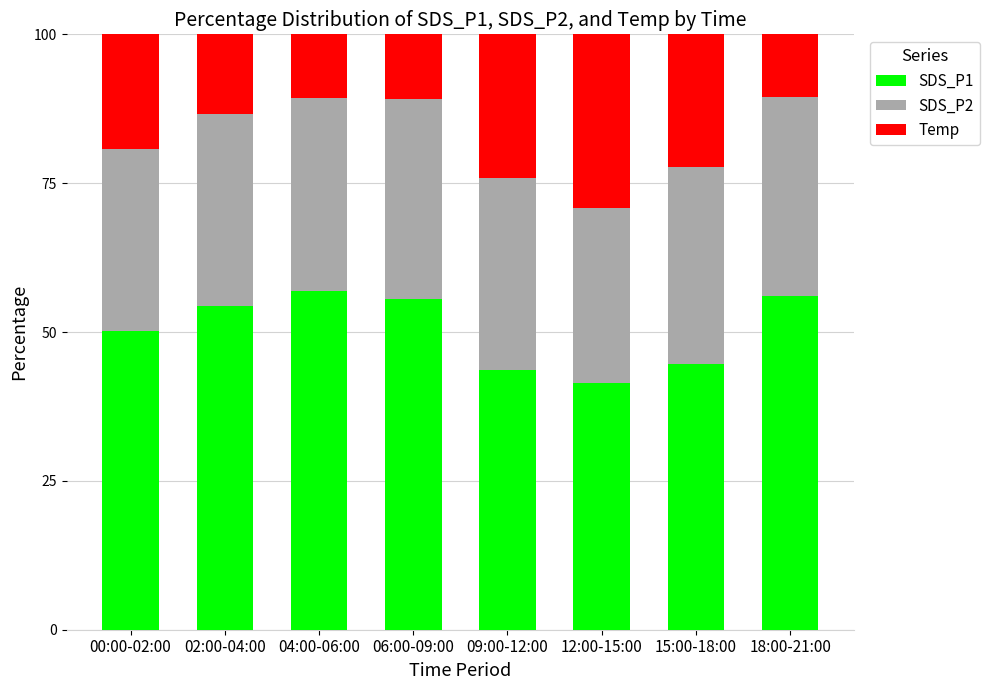

What is the sum of all SDS_P1 values?

402.8